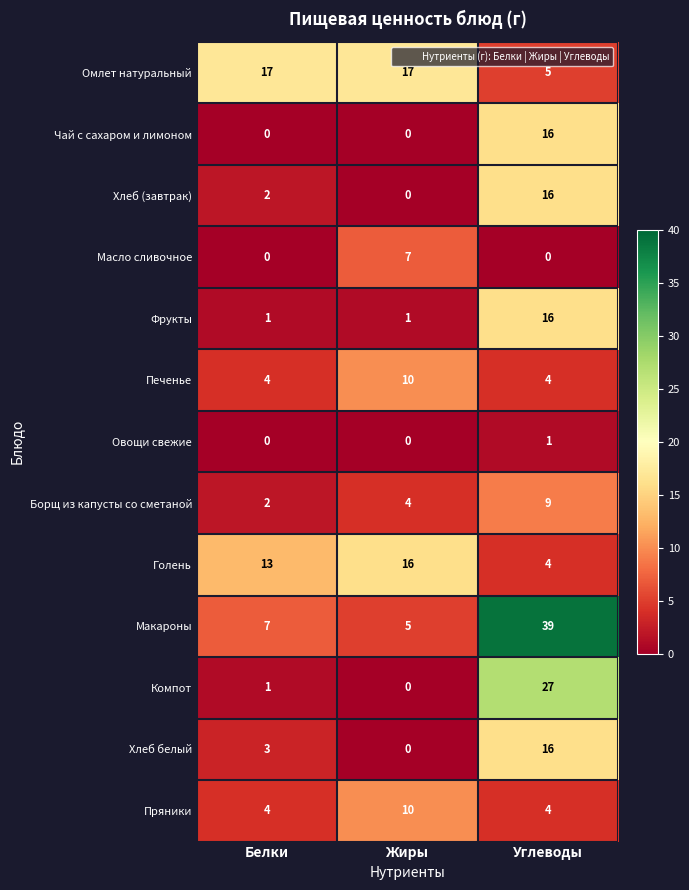

What is the average value of the Омлет натуральный series?

13